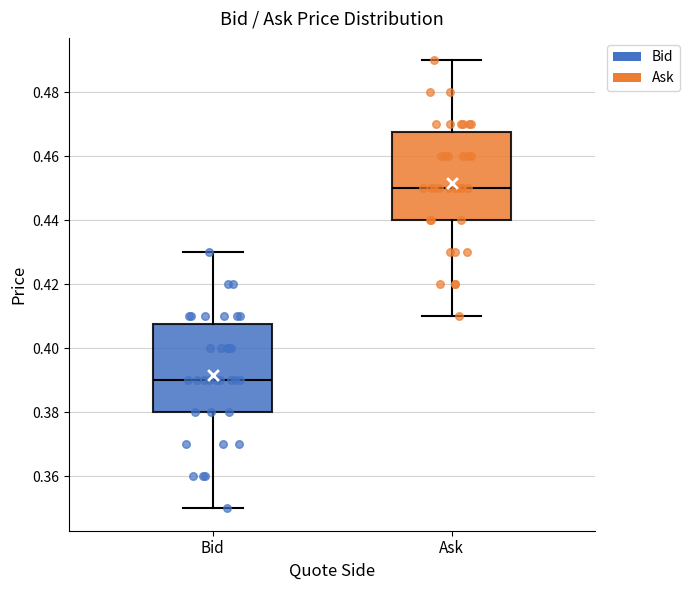

Which box has the highest median line?

Ask